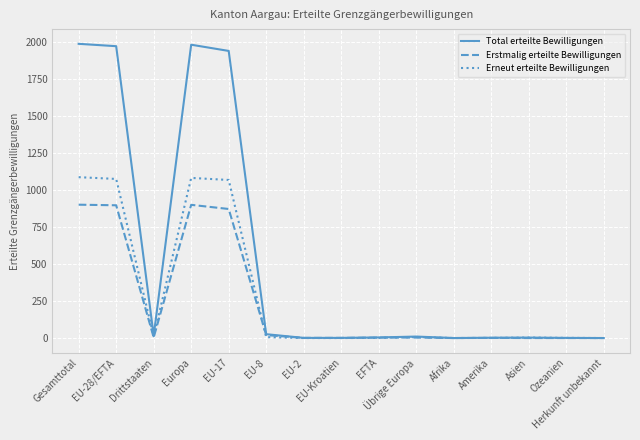

Which series has the largest range (max minus min)?

Total erteilte Bewilligungen